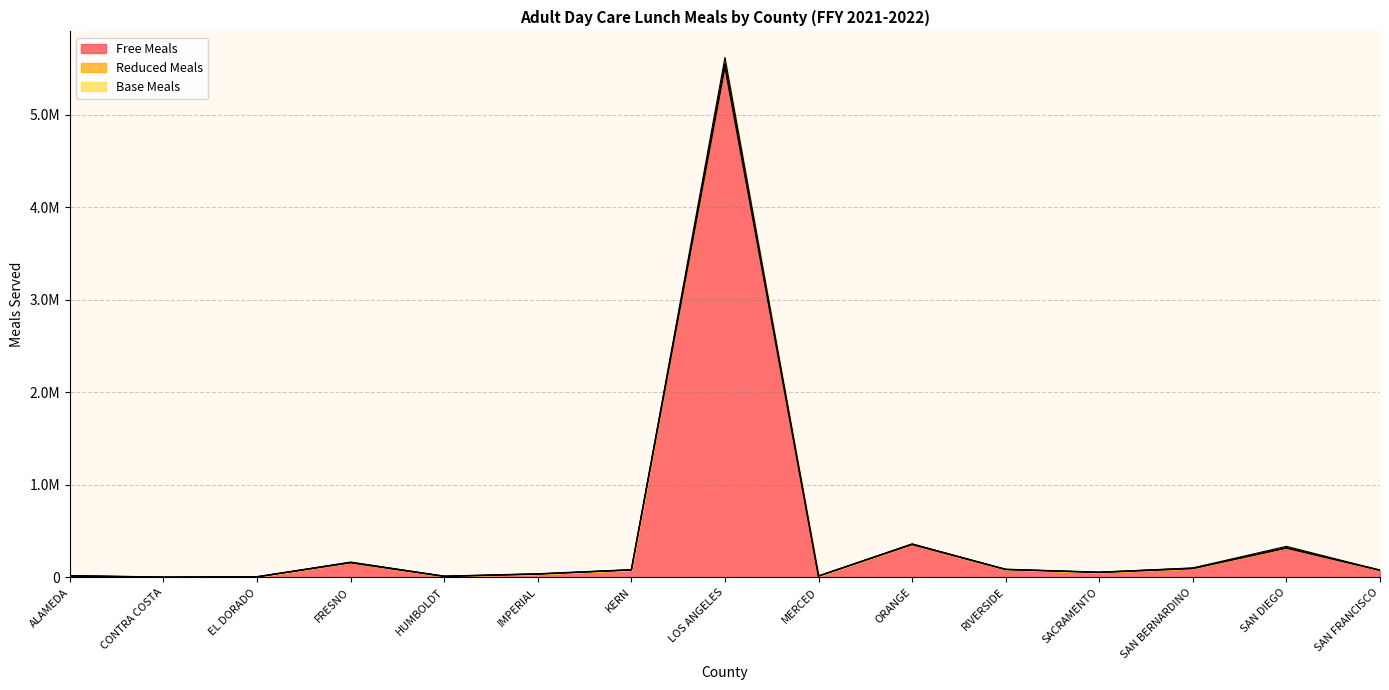

Does the chart display data point markers on the line(s)?

No